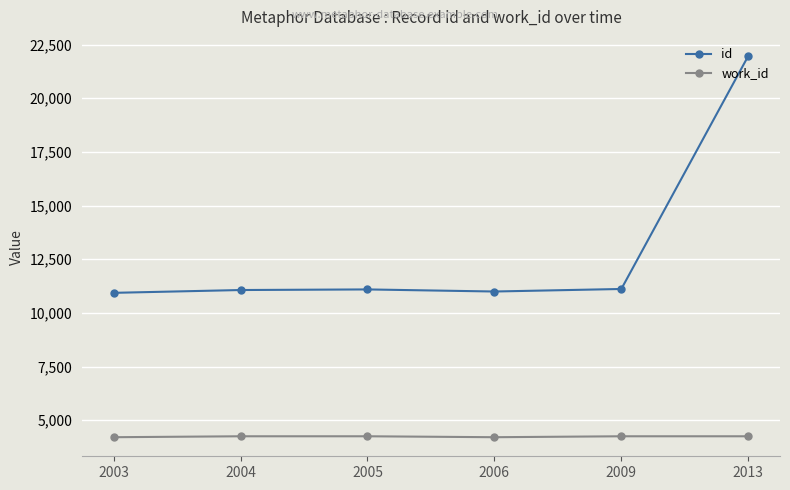

What is the sum of the work_id values at 2004 and 2013?

8506